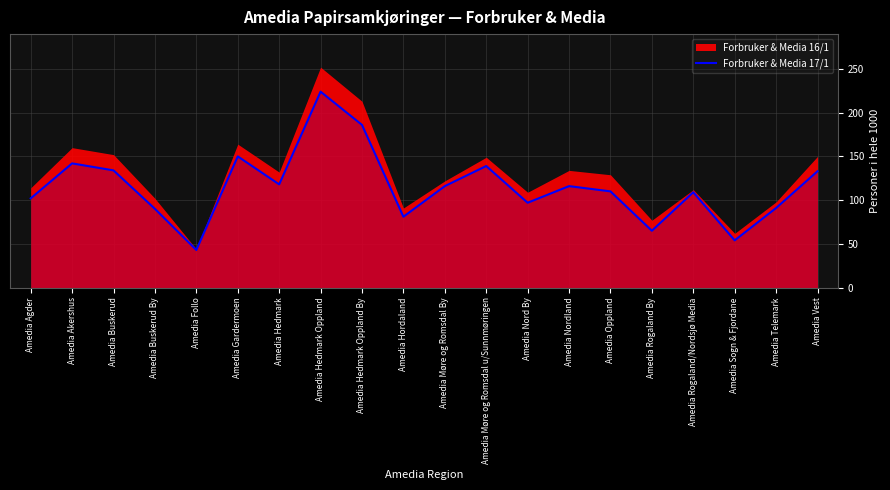

How many categories are shown in the chart?

20